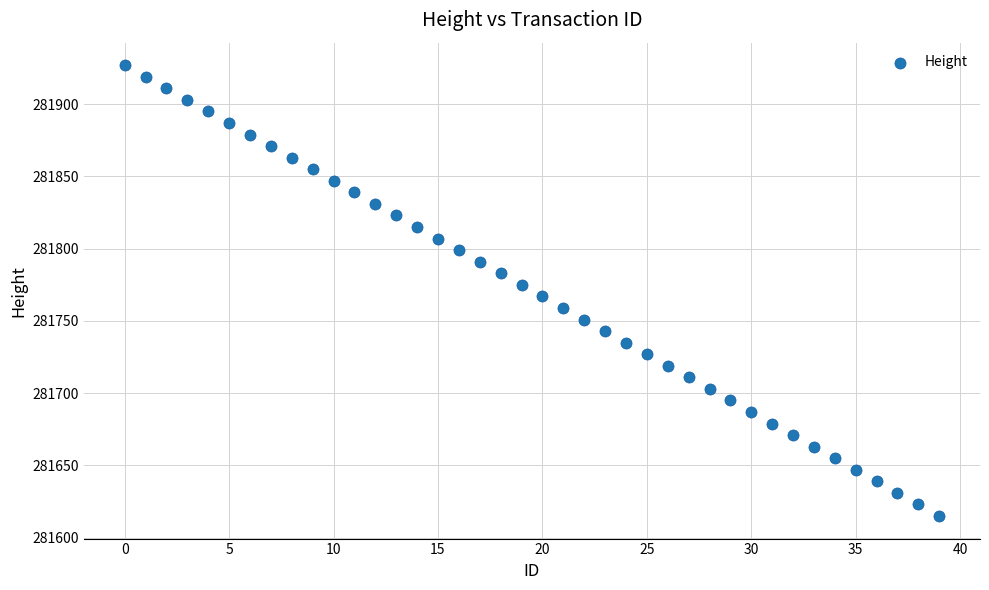

What is the range of Y values (max minus min)?

312